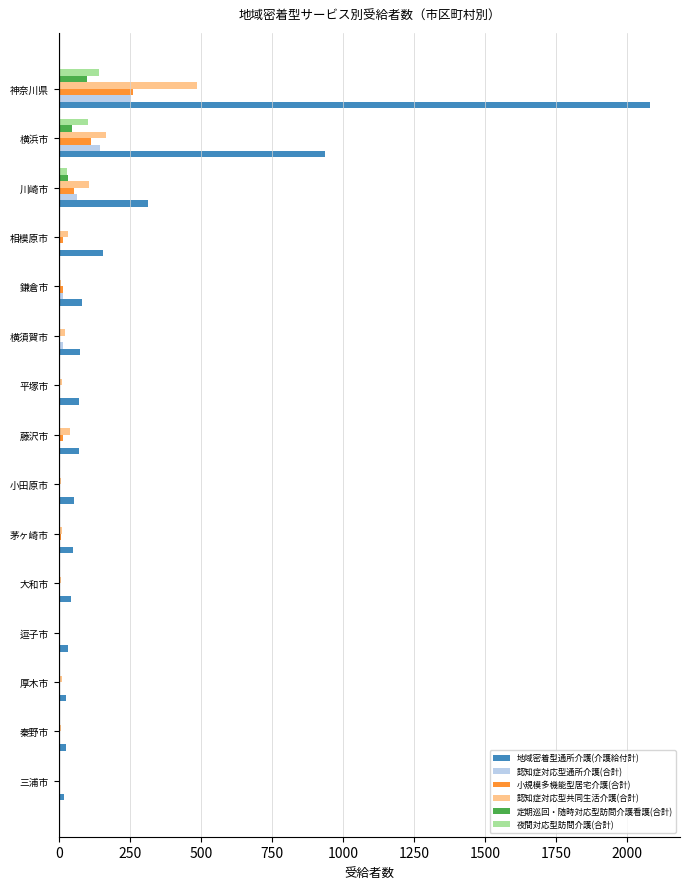

The value of 夜間対応型訪問介護(合計) at 大和市 is -90. True or false?

False